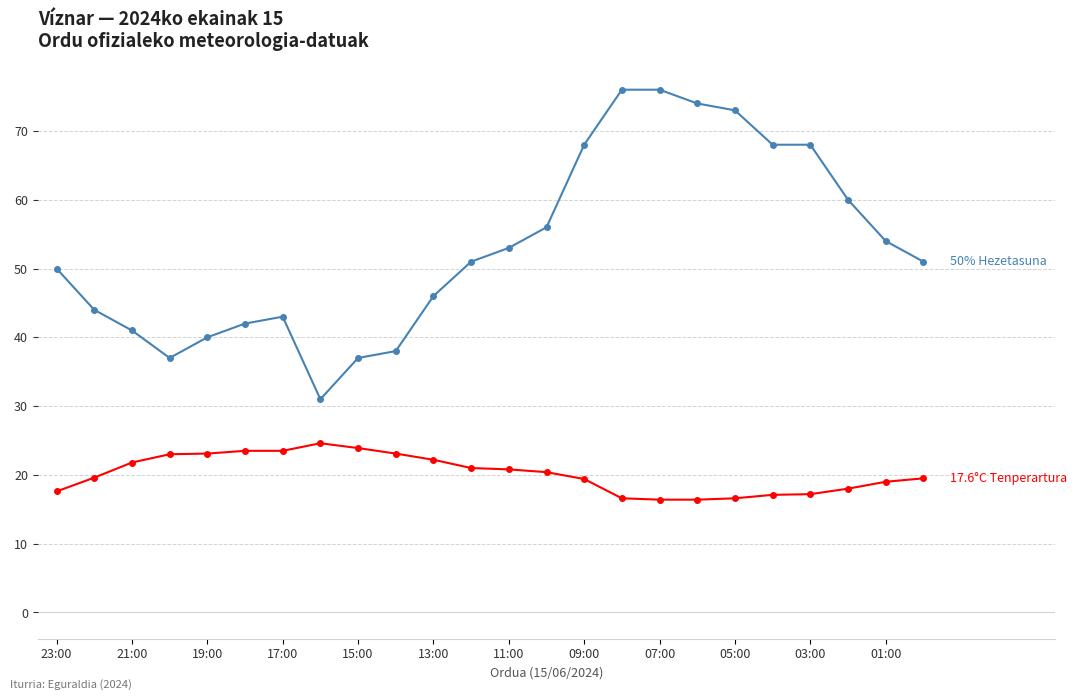

What is the smallest value displayed?

16.4